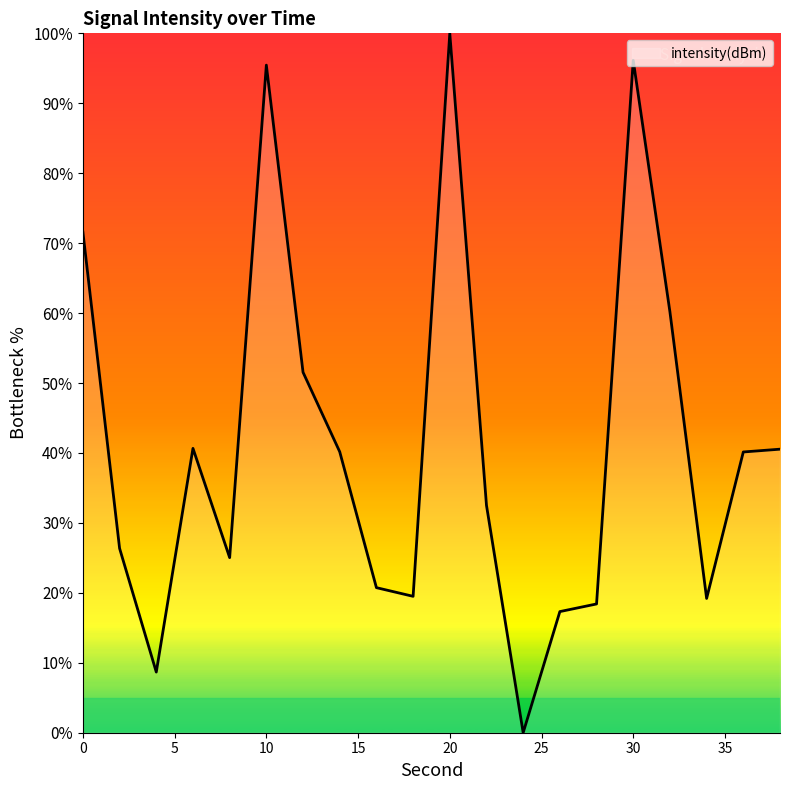

What is the difference between the maximum and second lowest values?

91.3